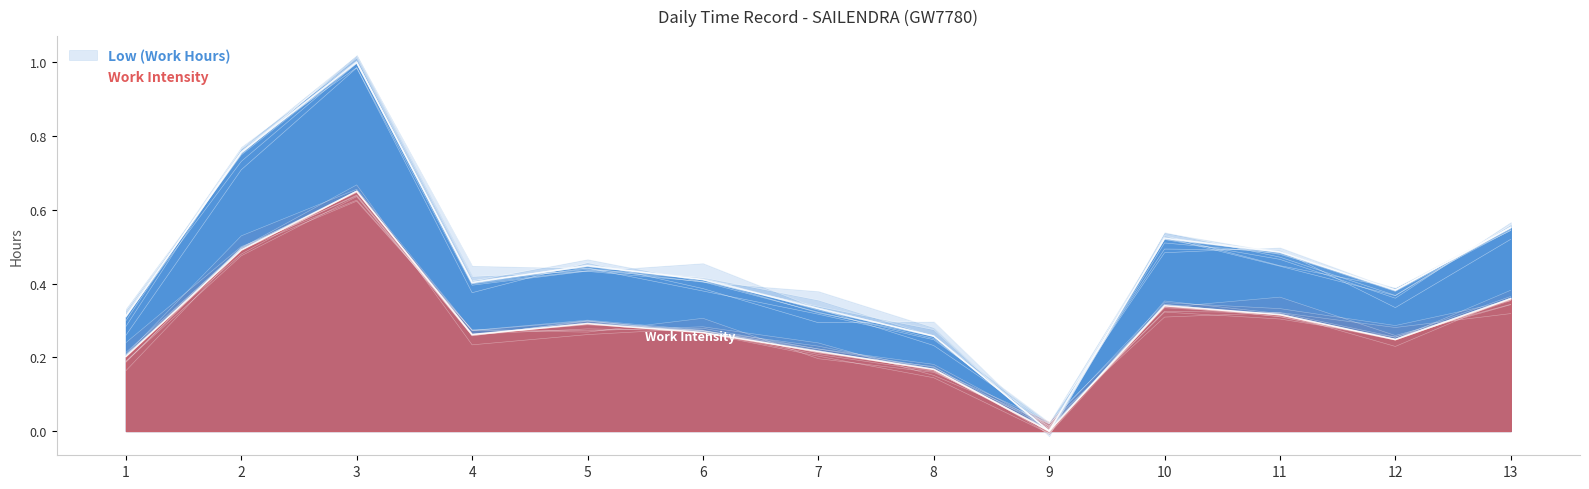

What is the difference between the values at 2 and 4?

0.4